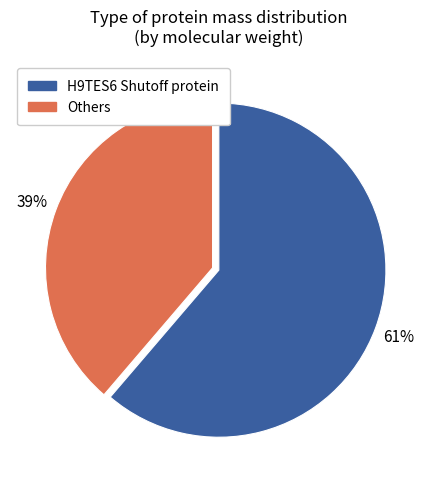

The Others slice represents 39% of the pie. True or false?

True